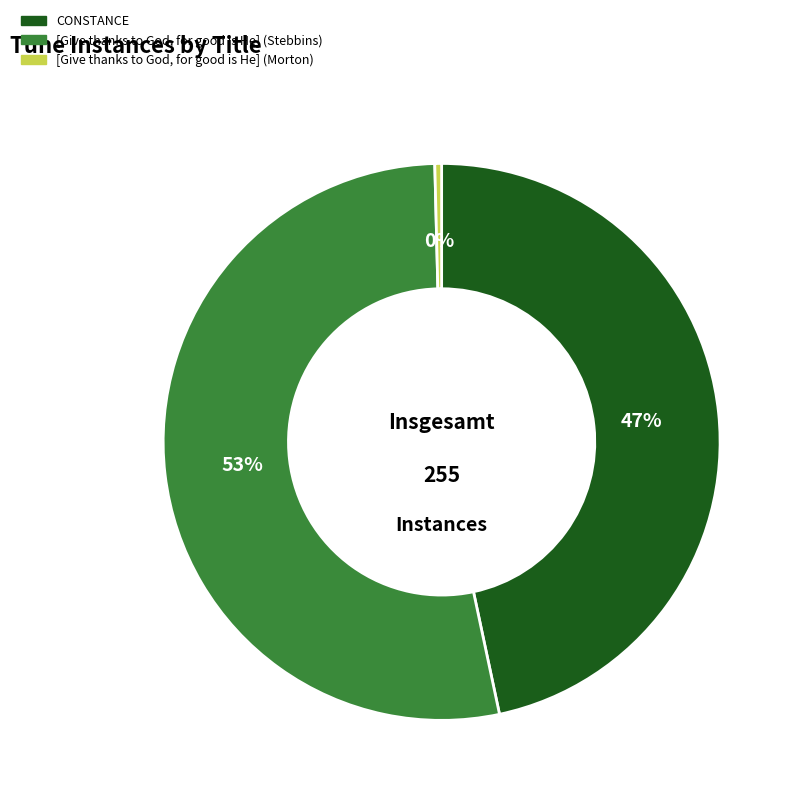

To the nearest percent, what is the difference between the largest and smallest slice percentages?

53%